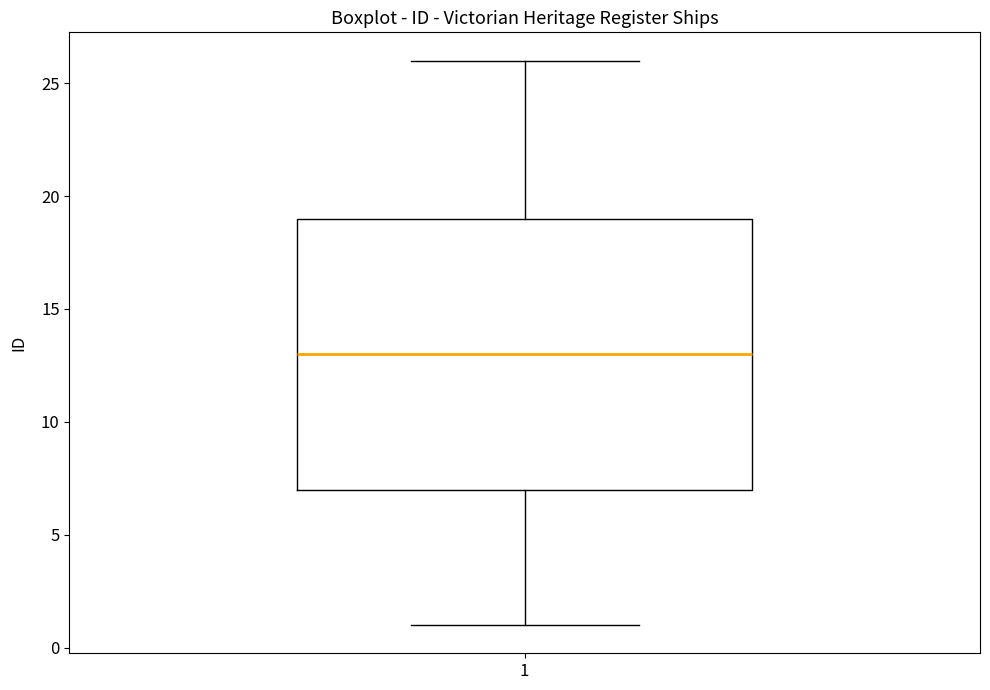

Read this box plot against the y-axis: the position of the median line, the range covered by the box, and the ends of both whiskers. The values are not printed on the chart, so give them approximately, as read against the axis.

median 13, box 7 to 19, whiskers 1 to 26